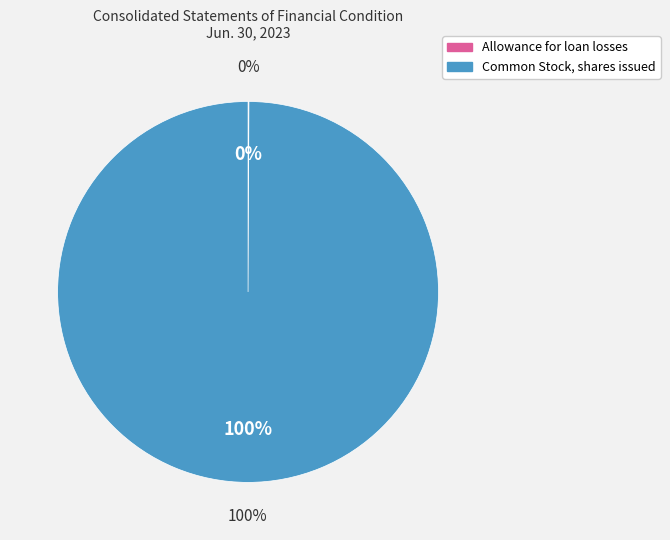

What percentage do Allowance for loan losses and Common Stock, shares issued together represent?

100.0%